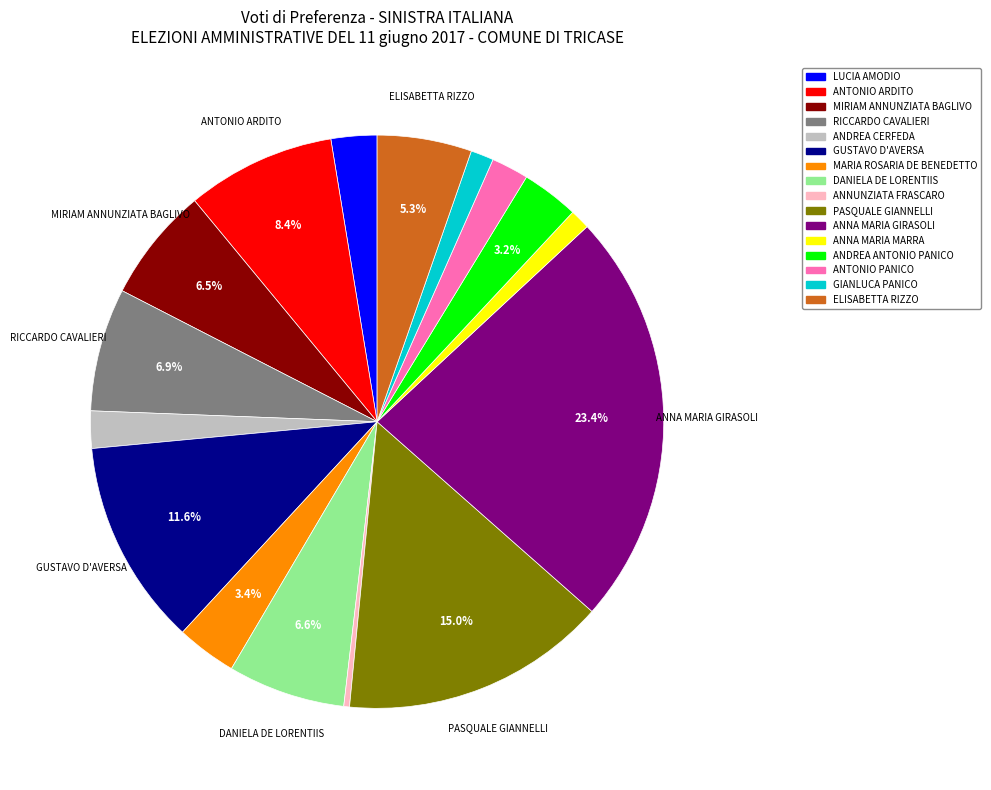

Is it true that GIANLUCA PANICO is 1% of the pie?

True